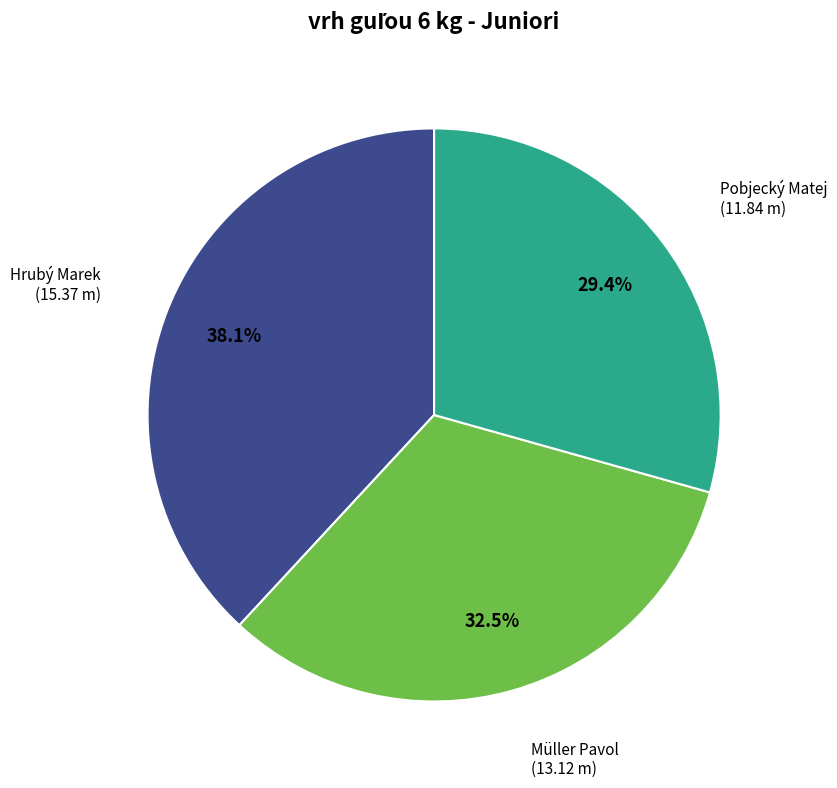

Is there a majority slice in this chart?

No